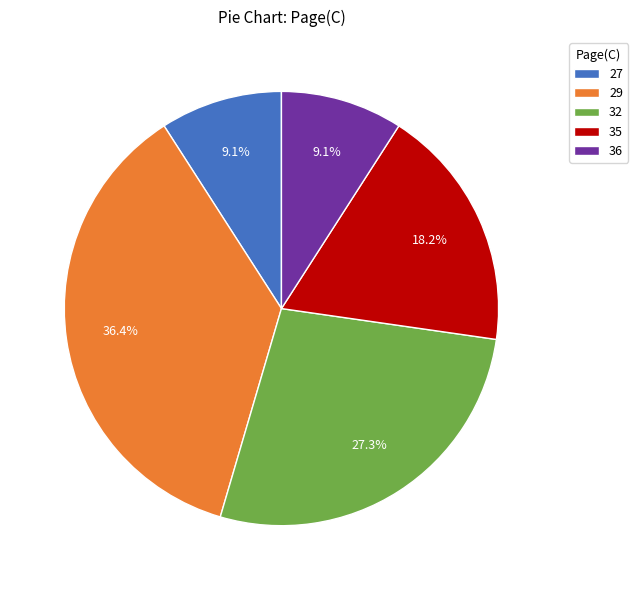

How many segments does this pie chart have?

5